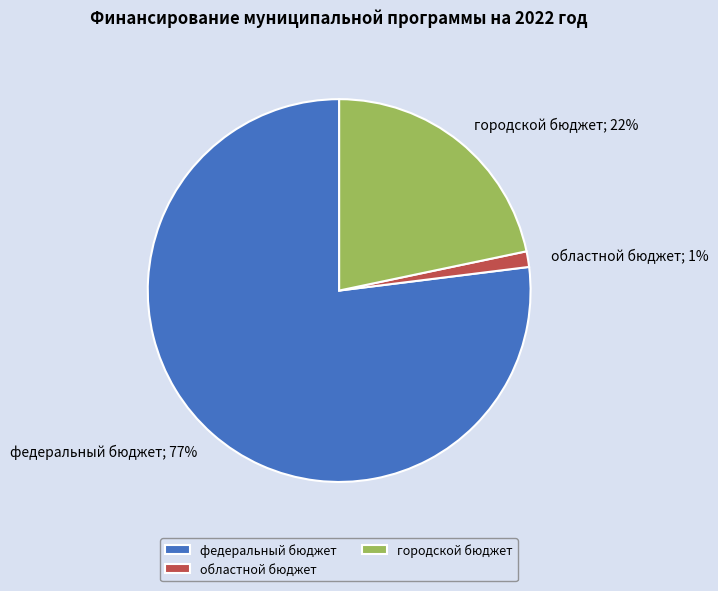

Is it true that федеральный бюджет is 77% of the pie?

True